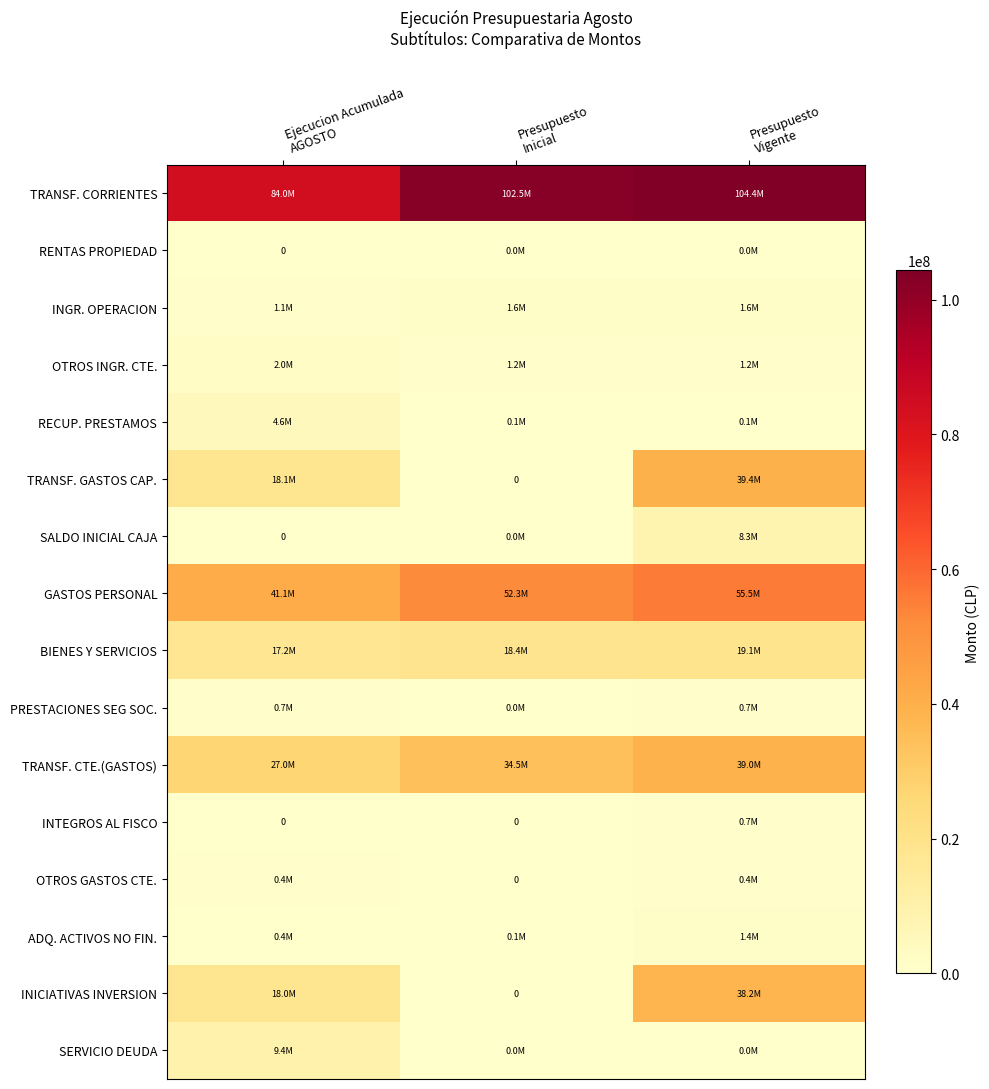

What is the minimum value for TRANSF. CTE.(GASTOS)?

26964753